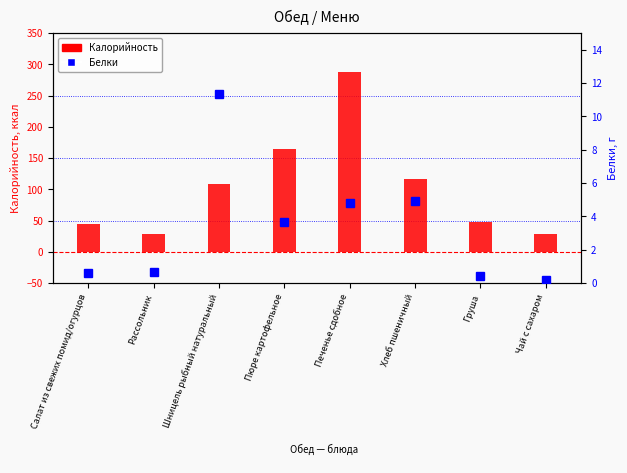

Which series has the largest range (max minus min)?

Калорийность